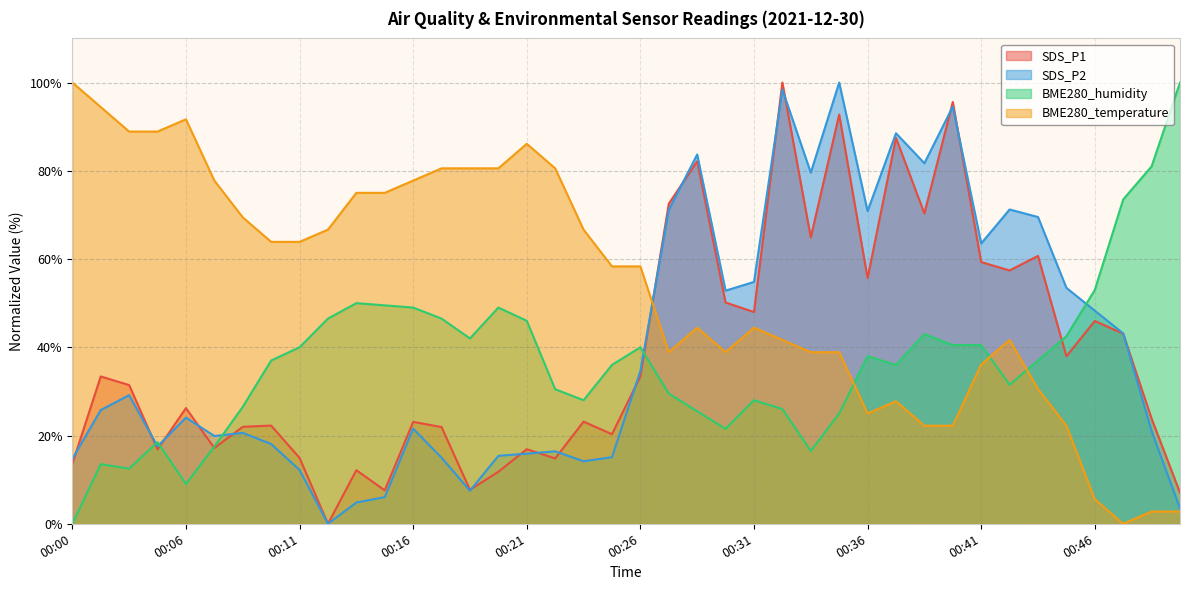

Reading left to right, list all the values displayed in this chart.

SDS_P1: 13.6	33.4	31.4	16.9	26.2	17.2	22.0	22.3	14.9	0.0	12.1	7.6	23.1	21.9	7.7	11.8	16.9	14.8	23.1	20.3	33.4	72.5	82.2	50.1	48.0	100.0	64.9	92.7	55.7	87.4	70.3	95.6	59.3	57.4	60.7	38.0	46.0	43.1	23.8	7.0
SDS_P2: 14.7	25.8	29.1	17.5	24.1	19.9	20.6	18.1	12.2	0.0	4.8	6.0	21.6	15.0	7.5	15.4	15.9	16.4	14.2	15.1	34.6	71.1	83.7	52.8	54.8	98.4	79.6	100.0	70.9	88.5	81.7	94.5	63.5	71.2	69.5	53.5	48.3	43.2	21.0	3.5
BME280_humidity: 0.0	13.5	12.5	18.5	9.0	17.5	26.5	37.0	40.0	46.5	50.0	49.5	49.0	46.5	42.0	49.0	46.0	30.5	28.0	36.0	40.0	29.5	25.5	21.5	28.0	26.0	16.5	25.0	38.0	36.0	43.0	40.5	40.5	31.5	37.0	42.5	53.0	73.5	81.0	100.0
BME280_temperature: 100.0	94.4	88.9	88.9	91.7	77.8	69.4	63.9	63.9	66.7	75.0	75.0	77.8	80.6	80.6	80.6	86.1	80.6	66.7	58.3	58.3	38.9	44.4	38.9	44.4	41.7	38.9	38.9	25.0	27.8	22.2	22.2	36.1	41.7	30.6	22.2	5.6	0.0	2.8	2.8